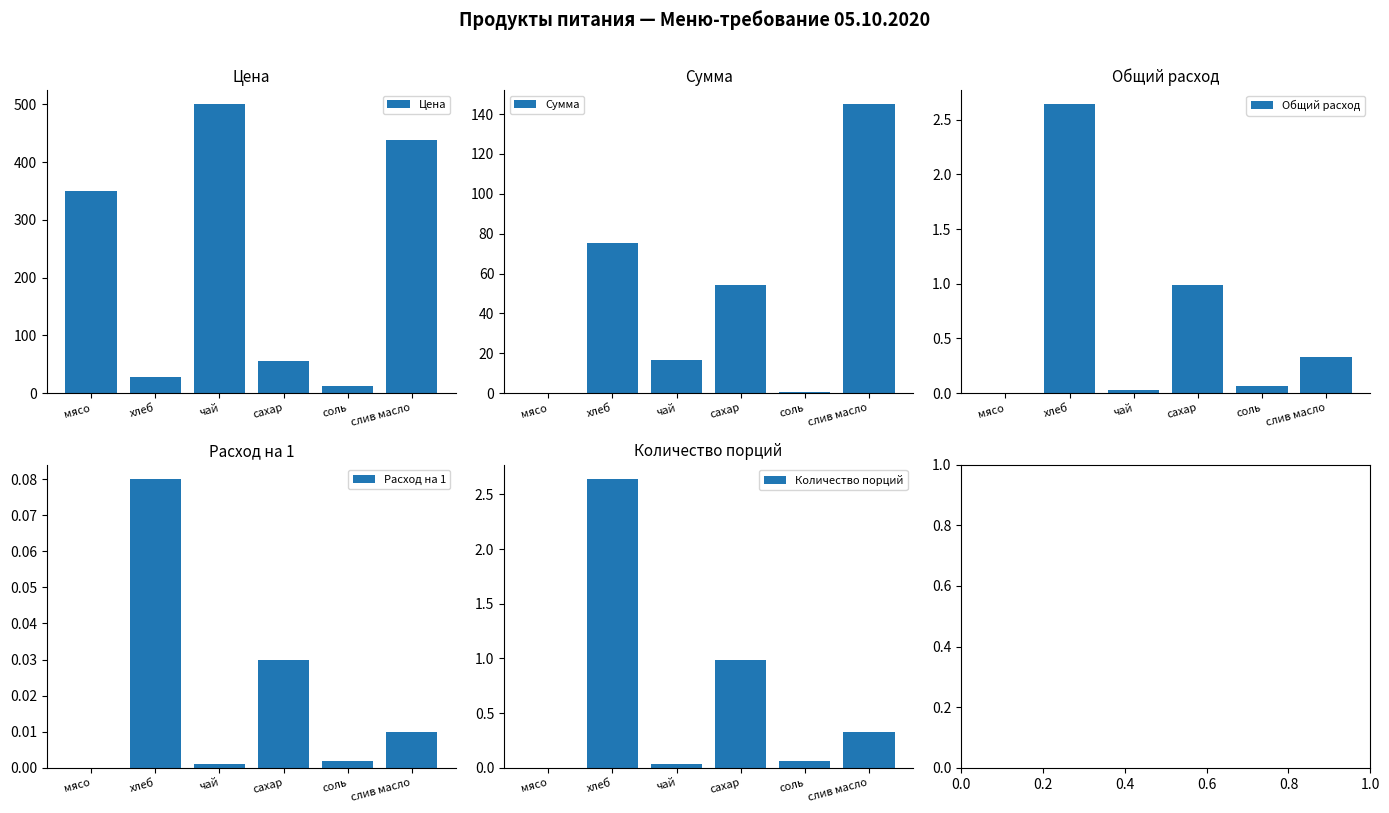

What is the total value across all series at слив масло?

584.4